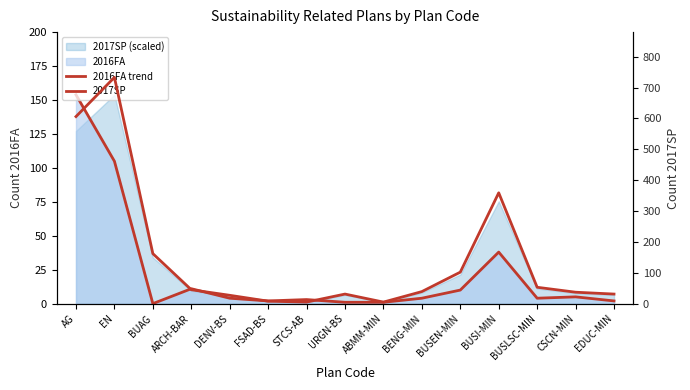

What is the value of the 2017SP point at the 10th from the left?

39